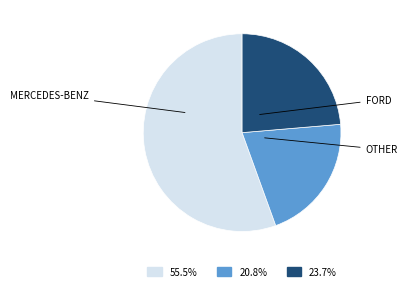

Is there any slice that represents more than half of the pie?

Yes